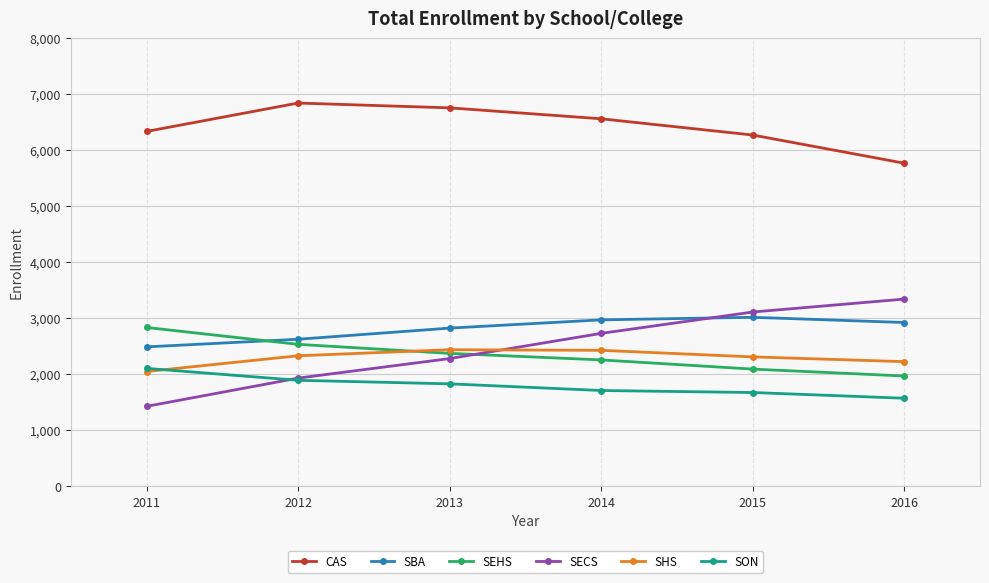

How many times do SECS and SHS cross each other?

1